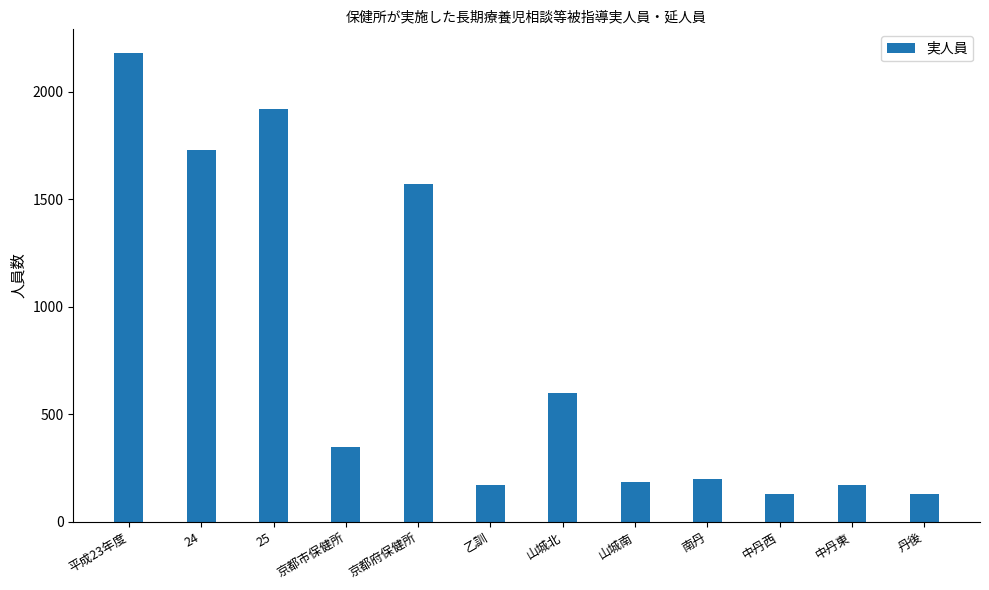

How many distinct data groups are displayed?

1